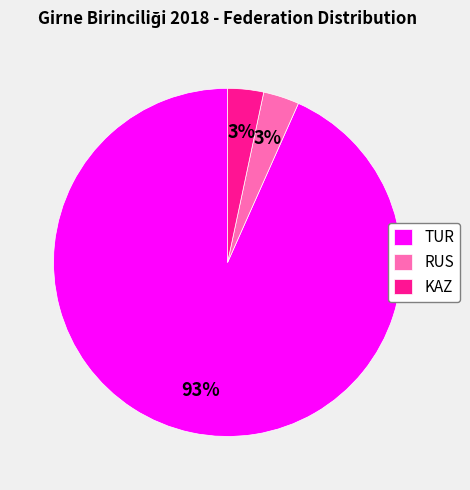

How many slices are in this pie chart?

3